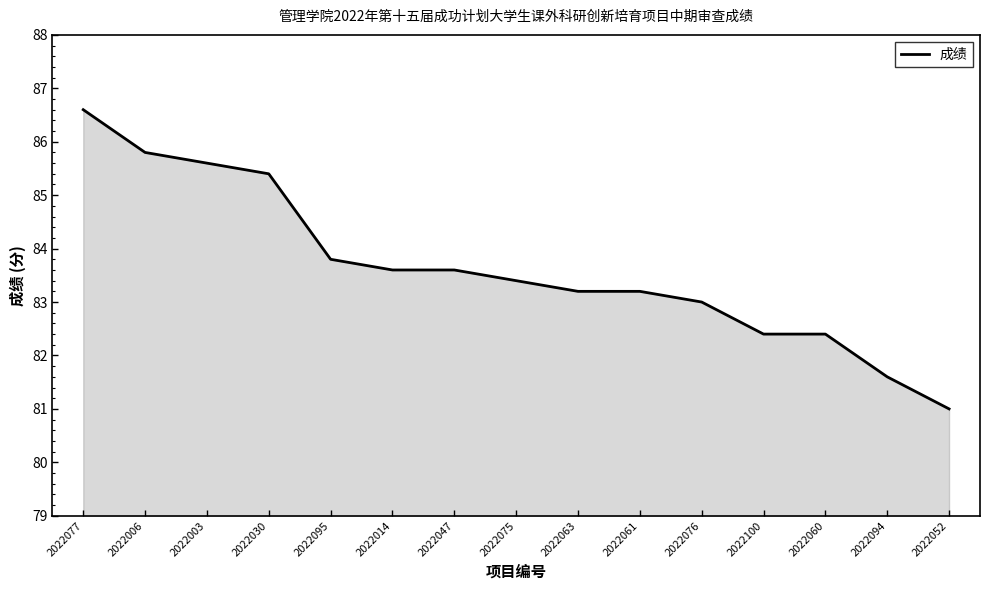

Is it true that the value at 2022100 is 110.0?

False